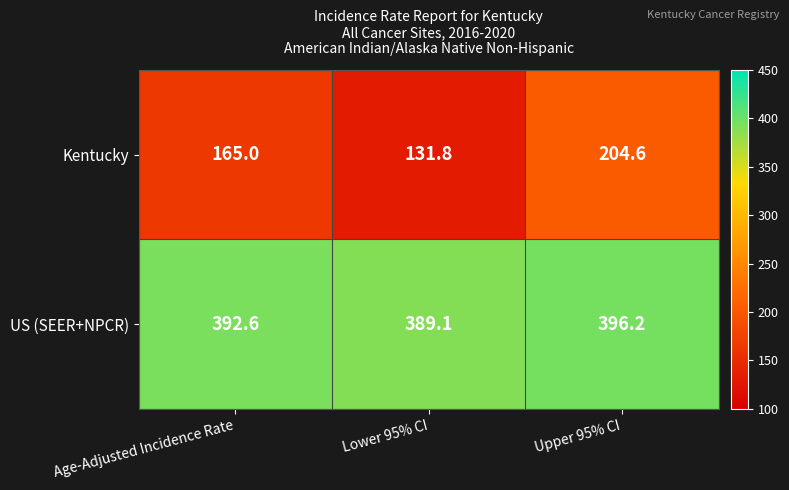

At Age-Adjusted Incidence Rate, list the series in order from largest to smallest.

US (SEER+NPCR), Kentucky